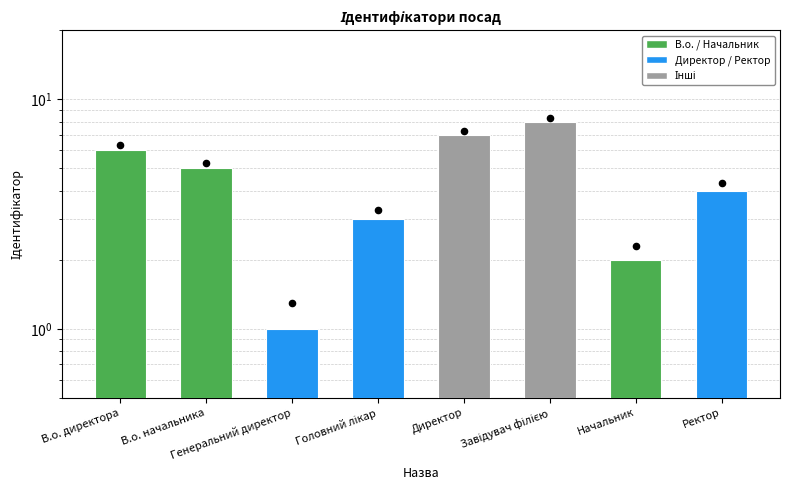

At how many categories does at least one series exceed 1?

8